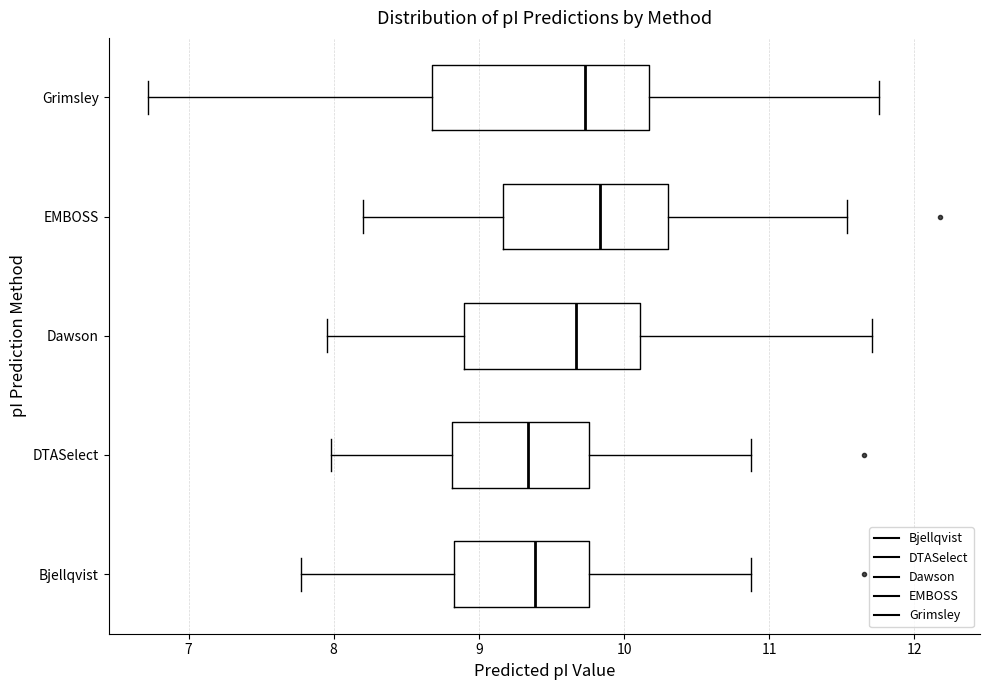

Which box is the widest, from its left edge to its right edge?

Grimsley